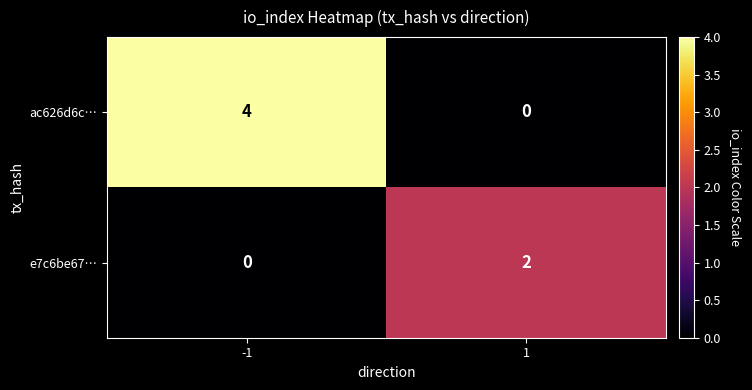

The value of ac626d6c… at -1 is 6. True or false?

False